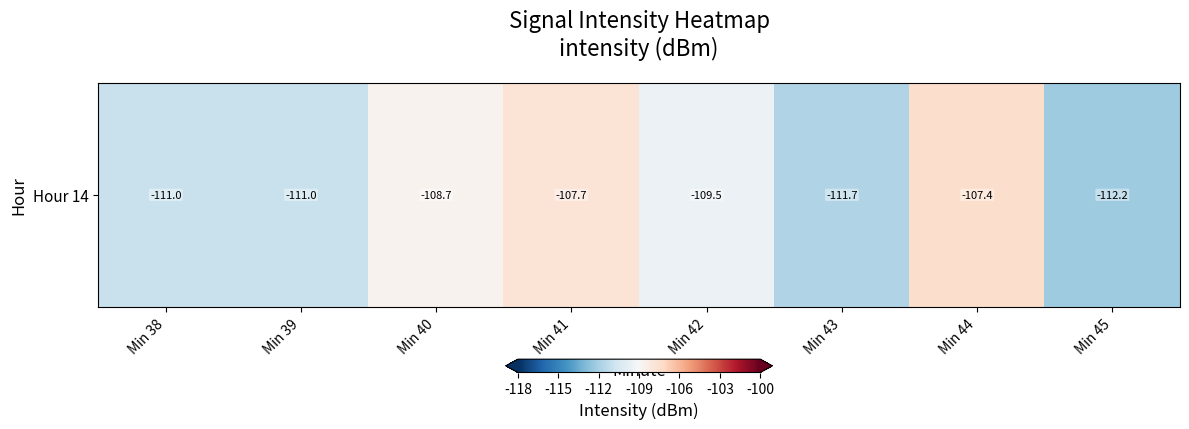

What is the difference between the values at Min 39 and Min 42?

1.5